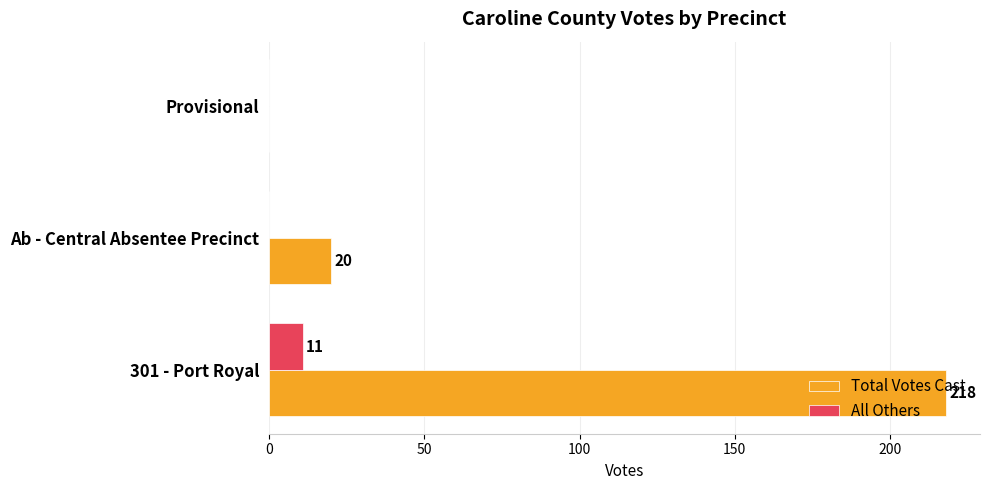

How many data points does each series have?

3